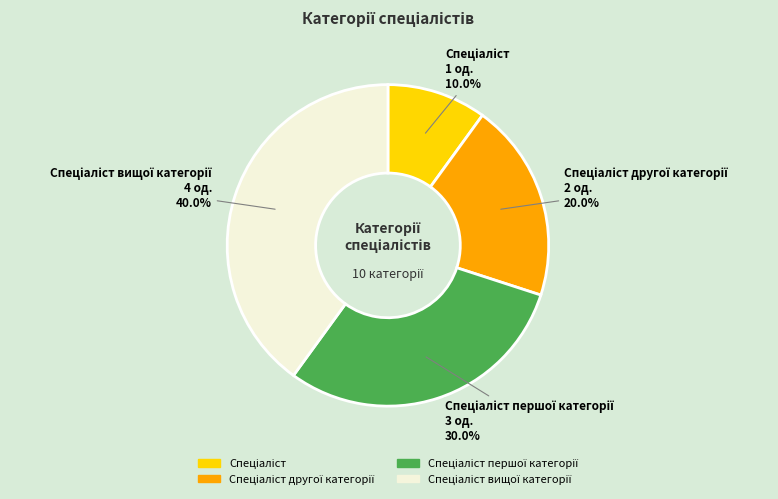

To the nearest percent, what is the difference between the largest and smallest slice percentages?

30%